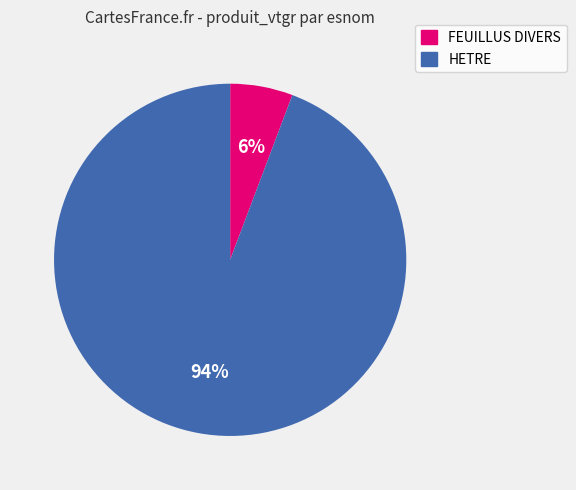

Which slice is the smallest?

FEUILLUS DIVERS